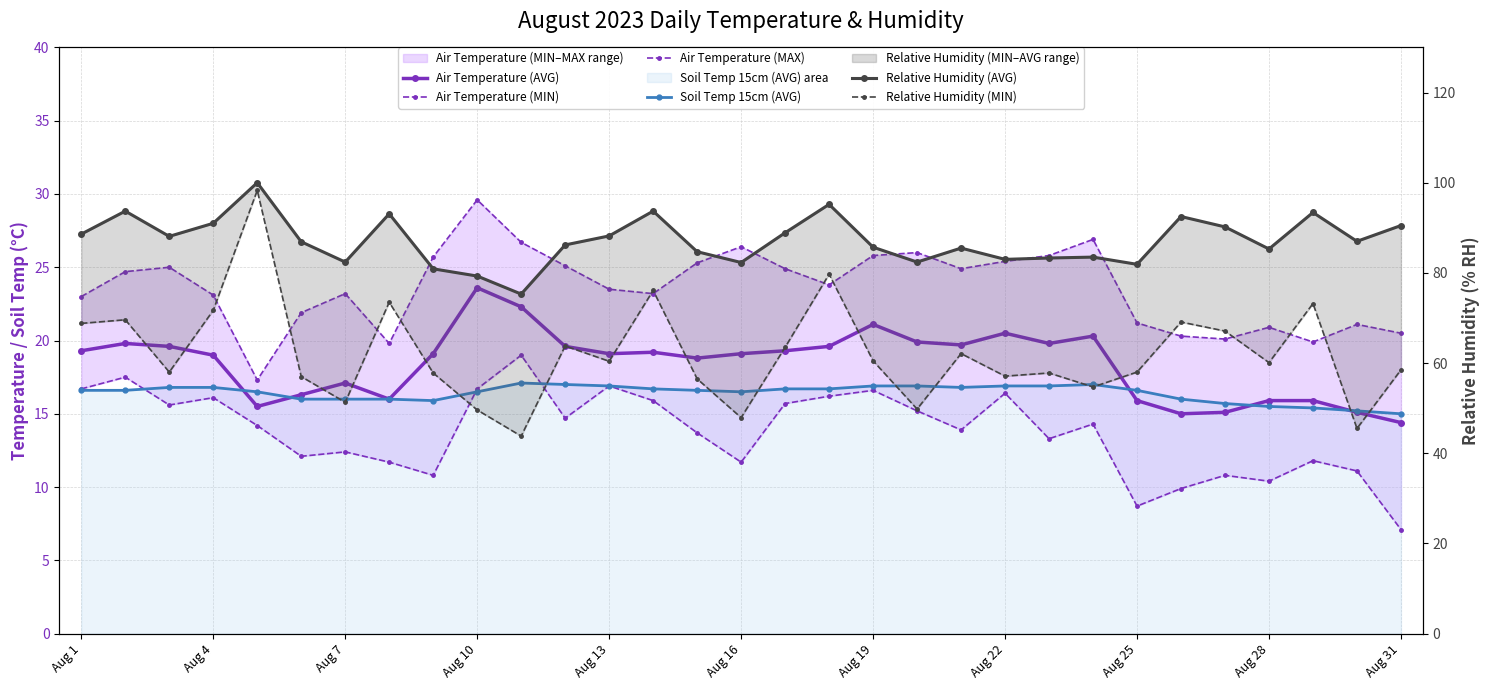

Rank the series by their maximum value, from highest to lowest.

Relative Humidity (AVG), Relative Humidity (MIN), Air Temperature (MAX), Air Temperature (AVG), Air Temperature (MIN), Soil Temp 15cm (AVG)